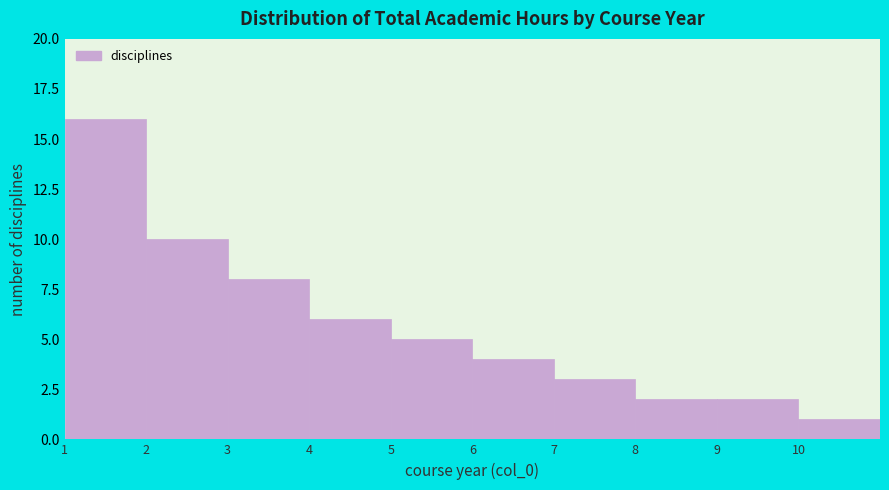

Over which range of the x-axis is the bar tallest?

1 to 2